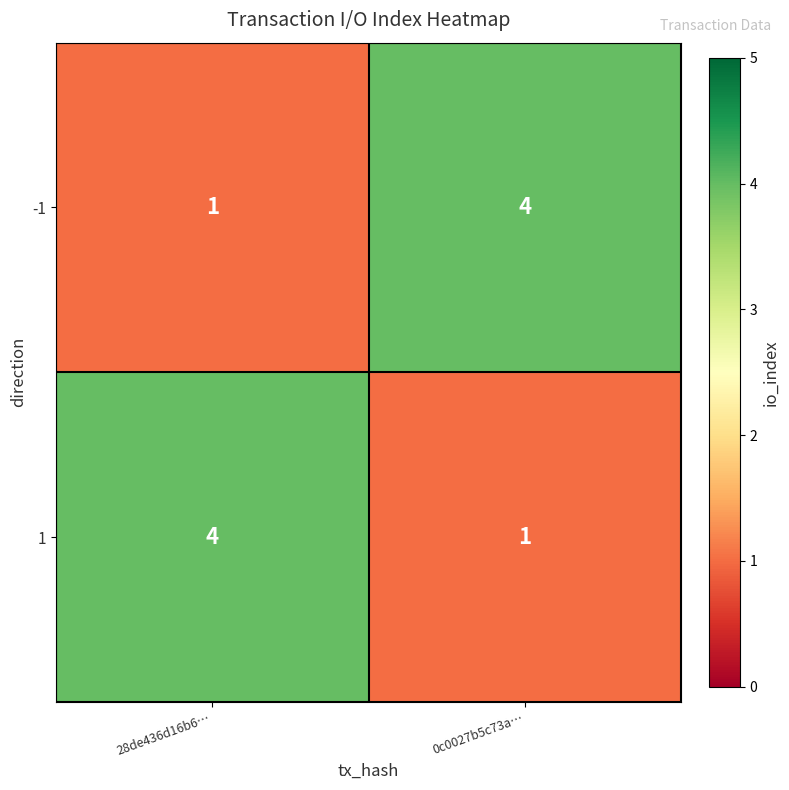

Reading left to right, extract all data points from this chart.

-1: 28de436d16b6…=1	0c0027b5c73a…=4
1: 28de436d16b6…=4	0c0027b5c73a…=1